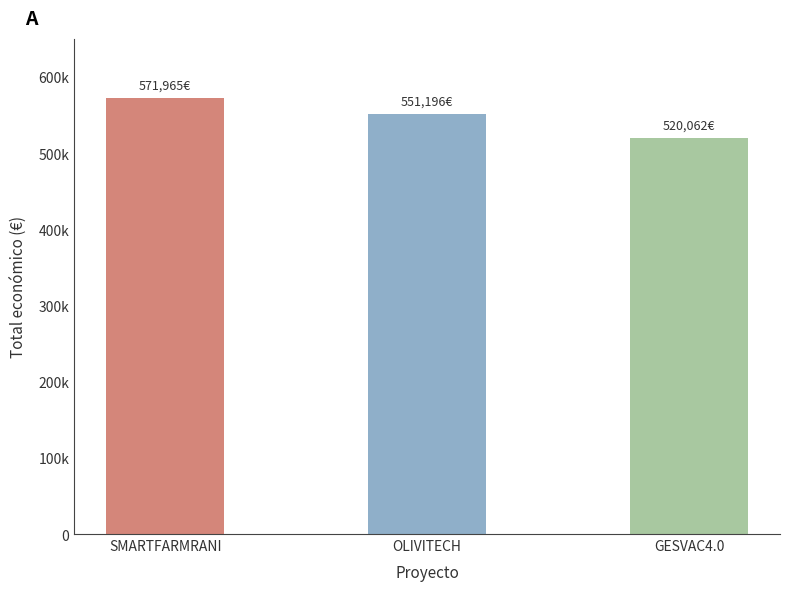

Are the bars horizontal?

No